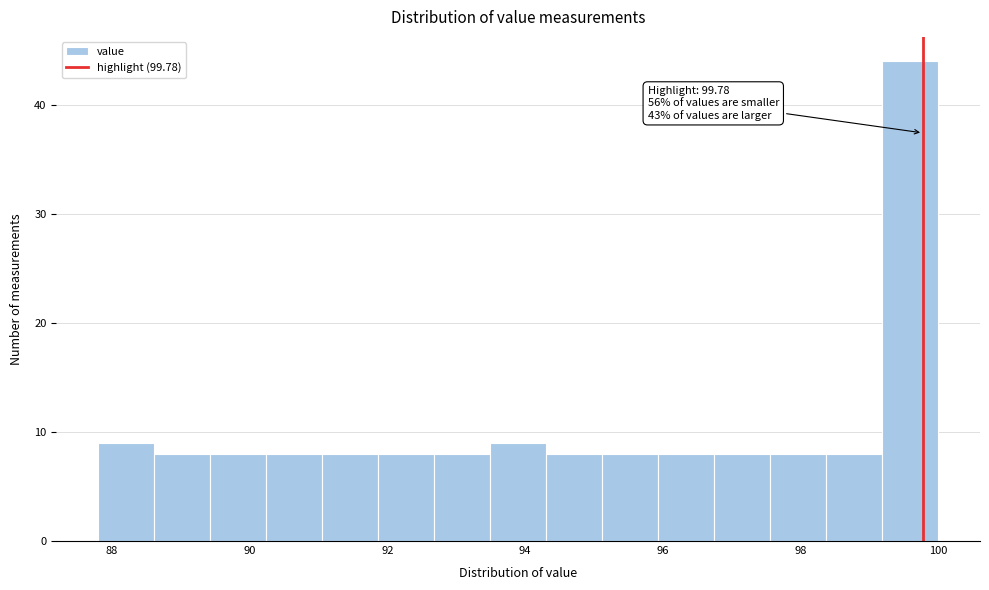

Over which range of the x-axis is the bar tallest?

99.2 to 100.0